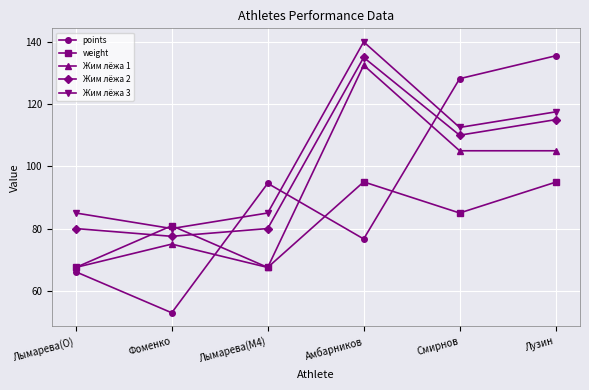

Which series has the widest spread of values?

points